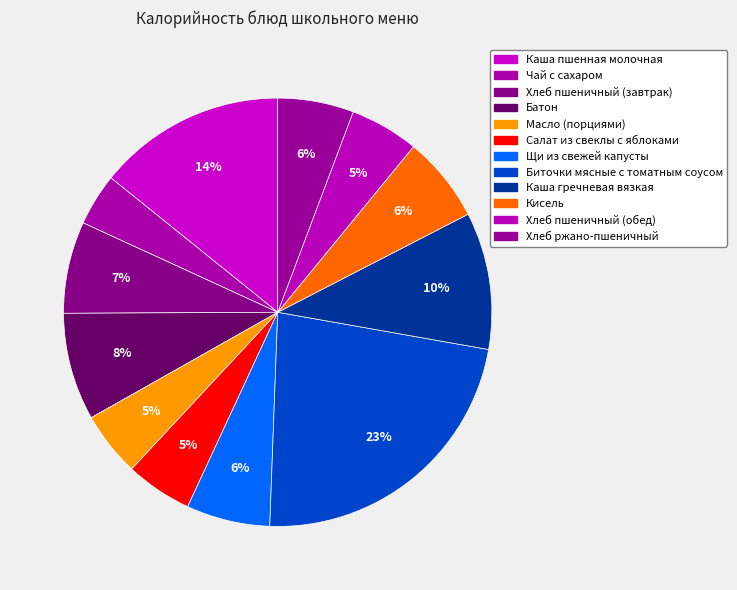

How many segments does this pie chart have?

12